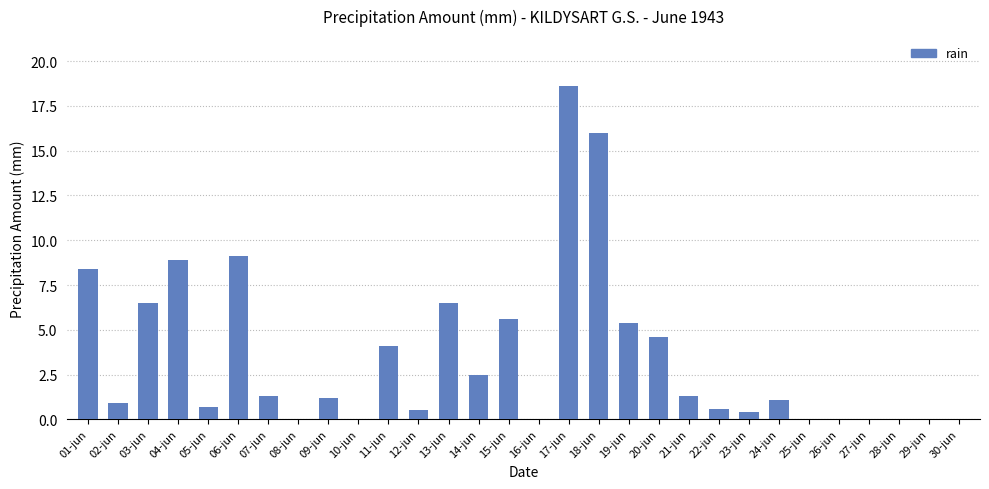

What is the approximate value at 15-jun?

5.6